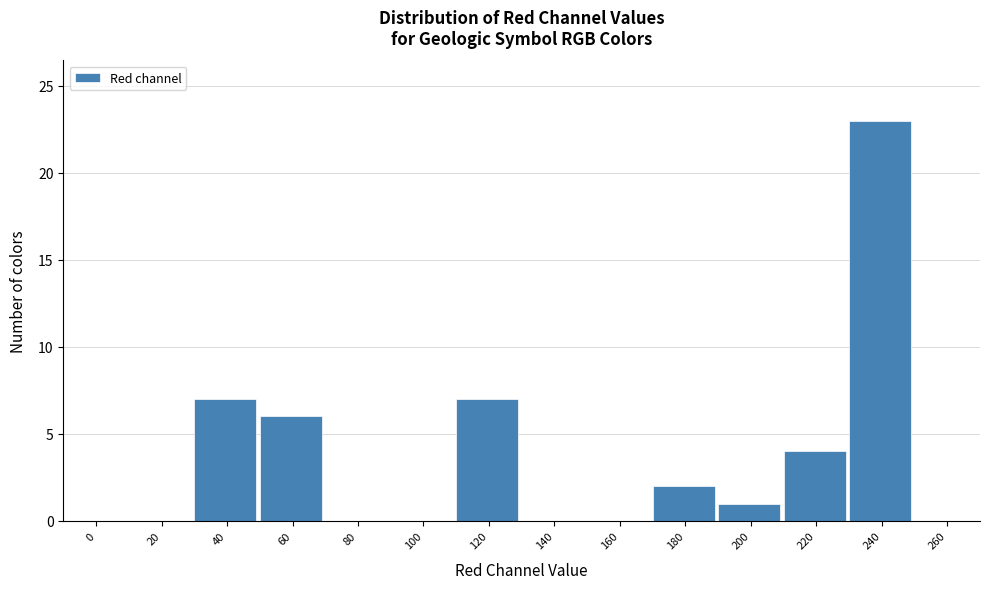

Reading left to right, extract all data points from this chart.

0=0	20=0	40=7	60=6	80=0	100=0	120=7	140=0	160=0	180=2	200=1	220=4	240=23	260=0